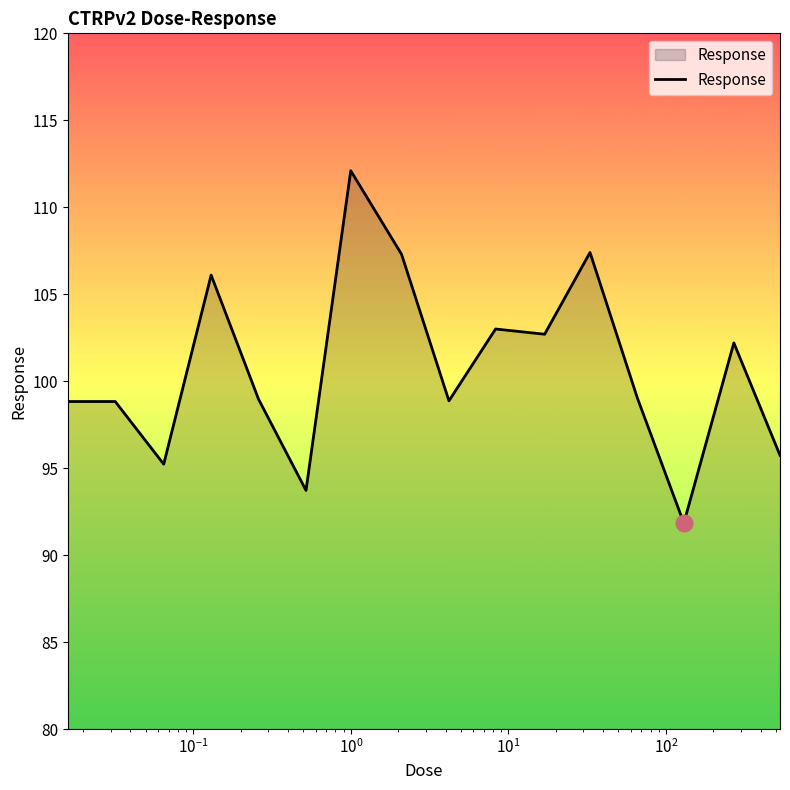

What is the difference between the maximum and second lowest values?

18.4